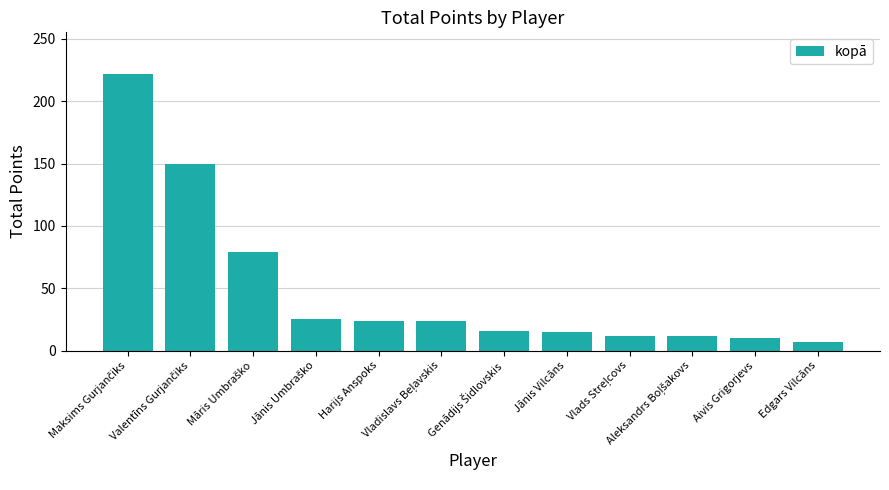

What is the smallest value displayed?

7